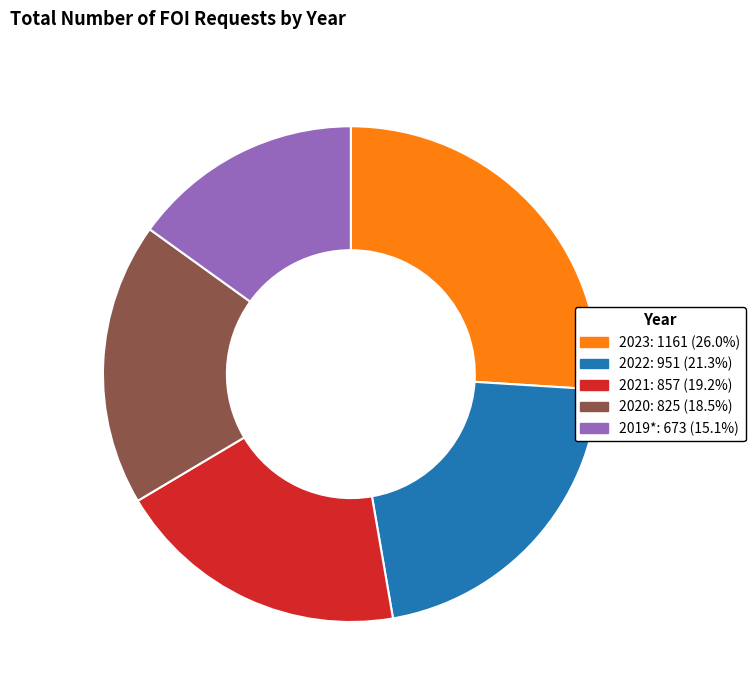

Is there any slice that represents more than half of the pie?

No